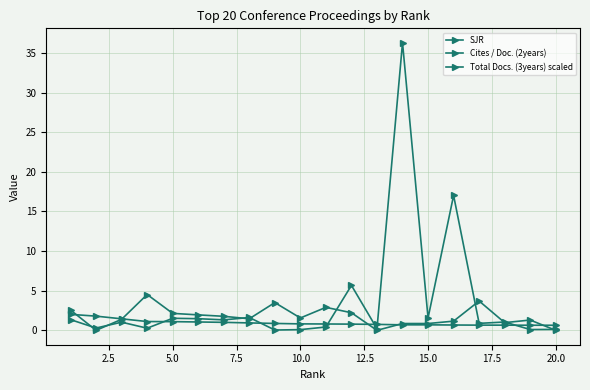

How many lines are shown in the chart?

3